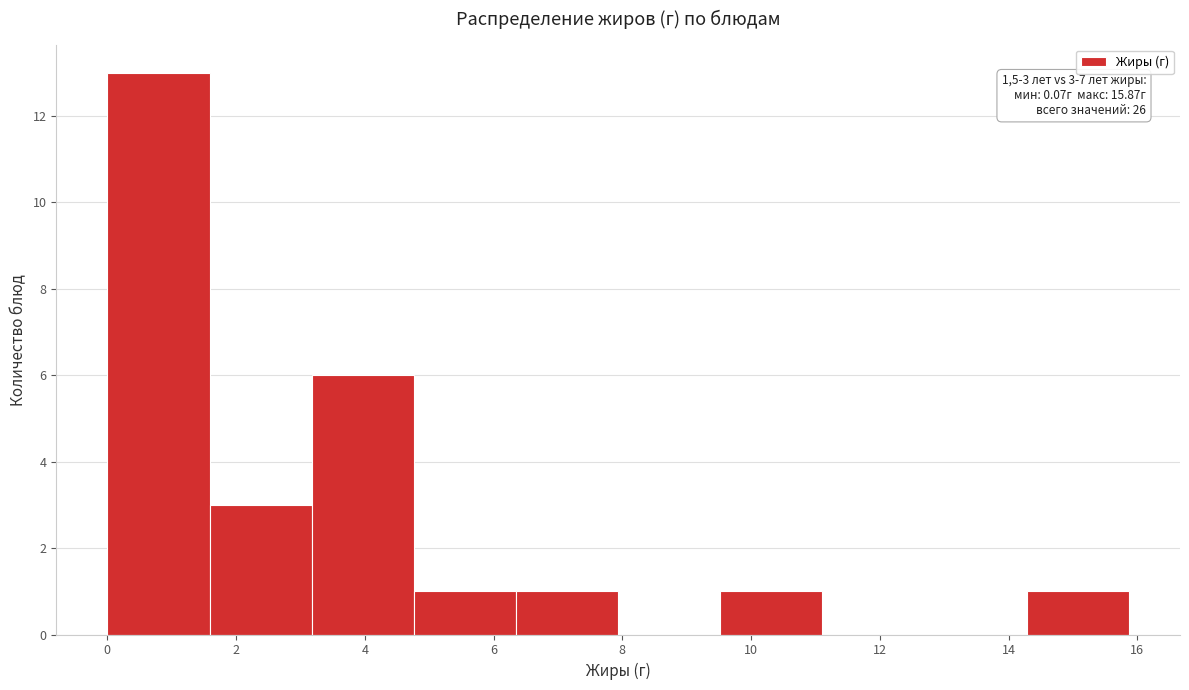

Which range on the x-axis has the tallest bar?

0.0 to 1.6